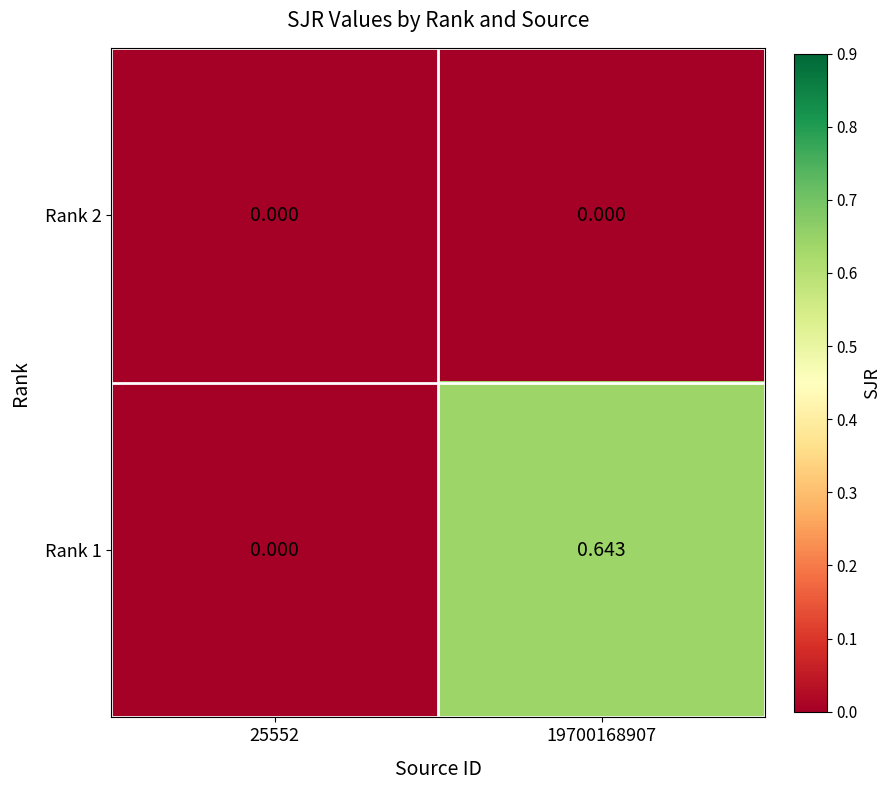

Is the value of Rank 1 at 19700168907 greater than the value of Rank 2 at 19700168907?

Yes